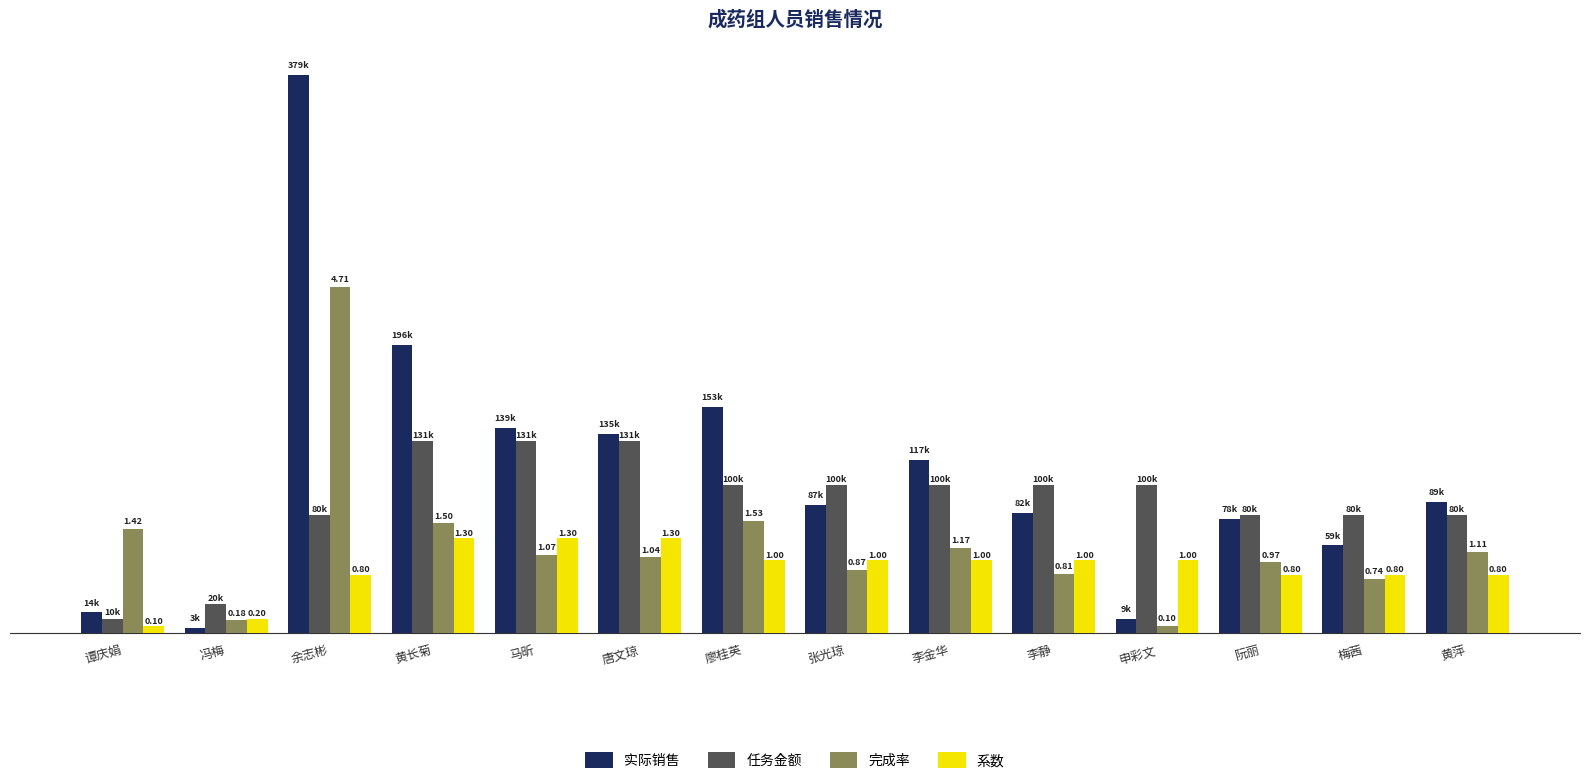

What value does the 任务金额 series have at 冯梅?

20161.1